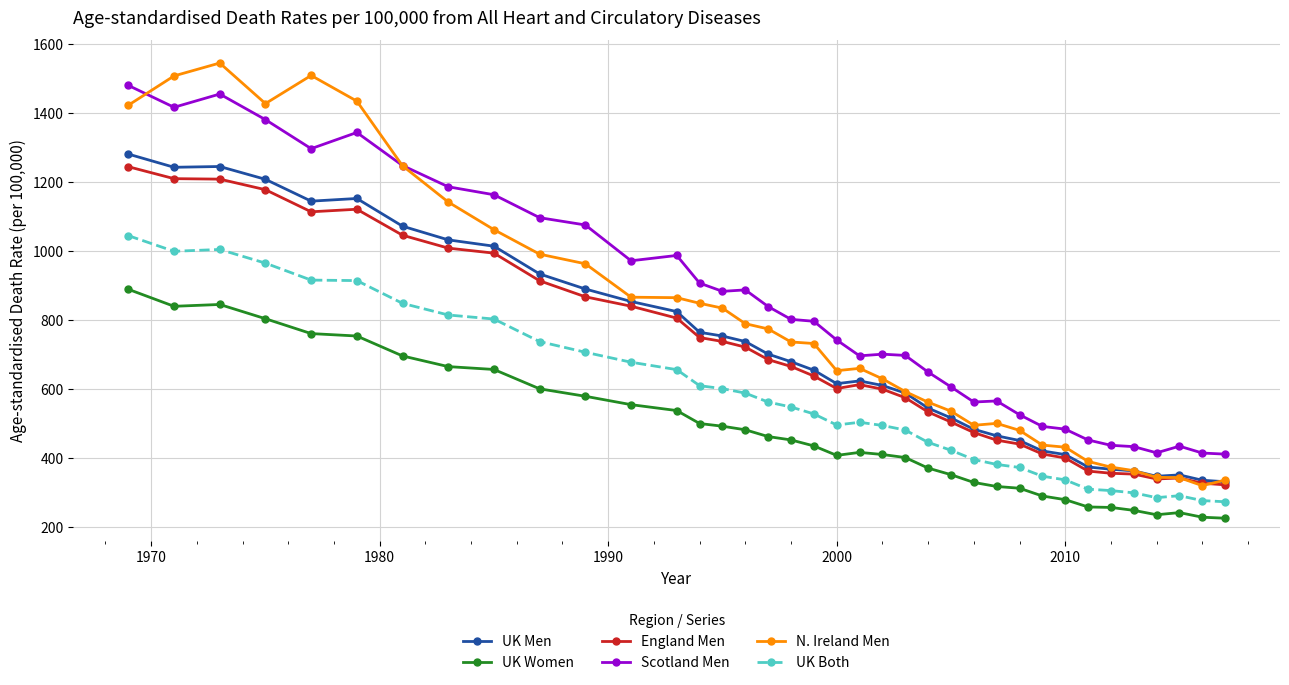

True or false: UK Both and N. Ireland Men intersect in this chart.

False